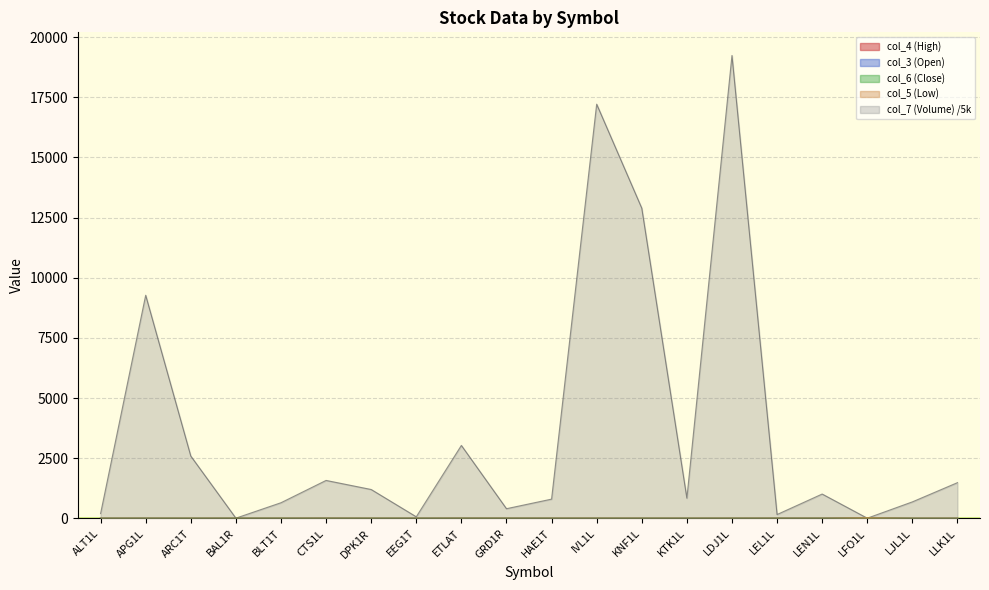

What is the value of the col_6 (Close) point at the 6th from the left?

5.1